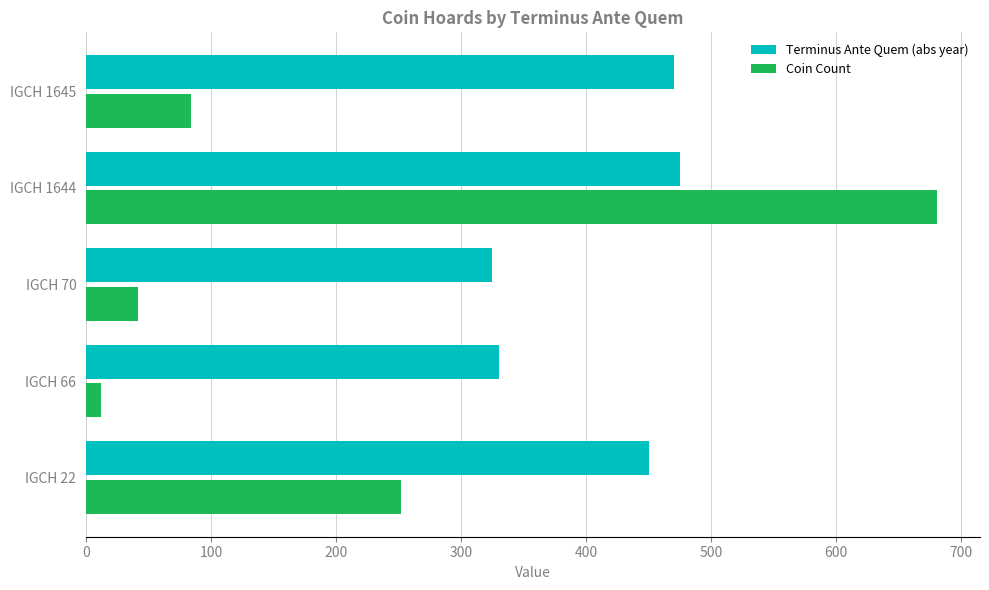

The value of Terminus Ante Quem (abs year) at IGCH 22 is 450. True or false?

True